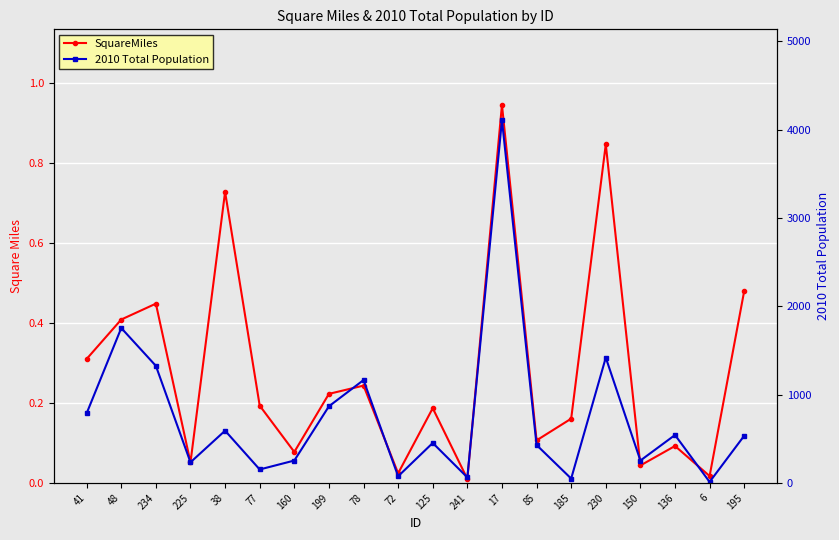

Rank the series by their maximum value, from highest to lowest.

2010 Total Population, SquareMiles